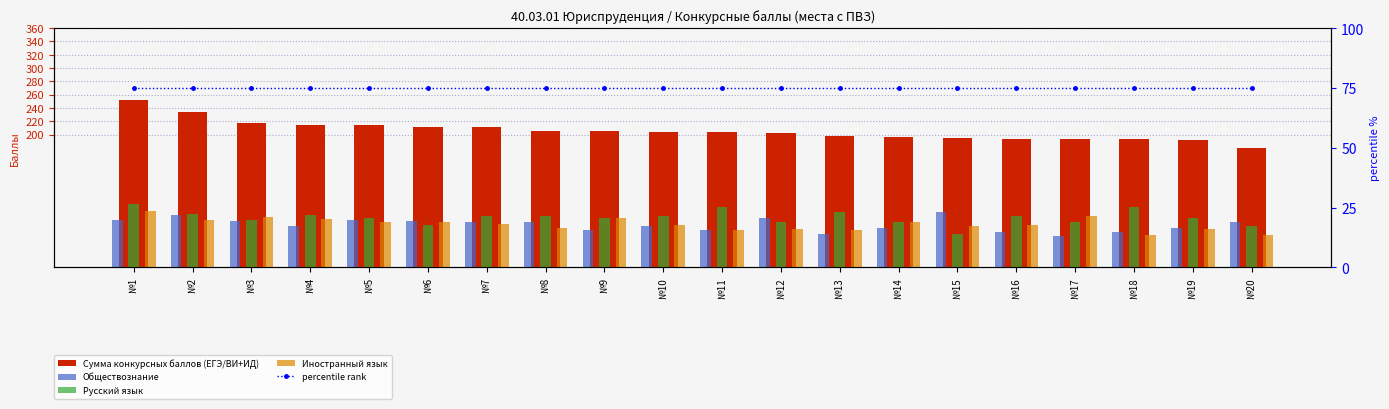

Reading left to right, what are all the values shown in this chart?

Сумма конкурсных баллов (ЕГЭ/ВИ+ИД): 252	234	218	215	214	212	211	205	205	204	204	202	198	197	195	194	194	193	192	180
Обществознание: 72	79	70	63	71	70	68	68	56	63	56	75	51	60	83	53	47	53	59	68
Русский язык: 95	81	72	79	75	64	77	77	75	77	91	69	83	69	50	77	69	91	75	63
Иностранный язык: 85	72	76	73	68	68	66	60	74	64	57	58	57	68	62	64	78	49	58	49
percentile rank: 75	75	75	75	75	75	75	75	75	75	75	75	75	75	75	75	75	75	75	75